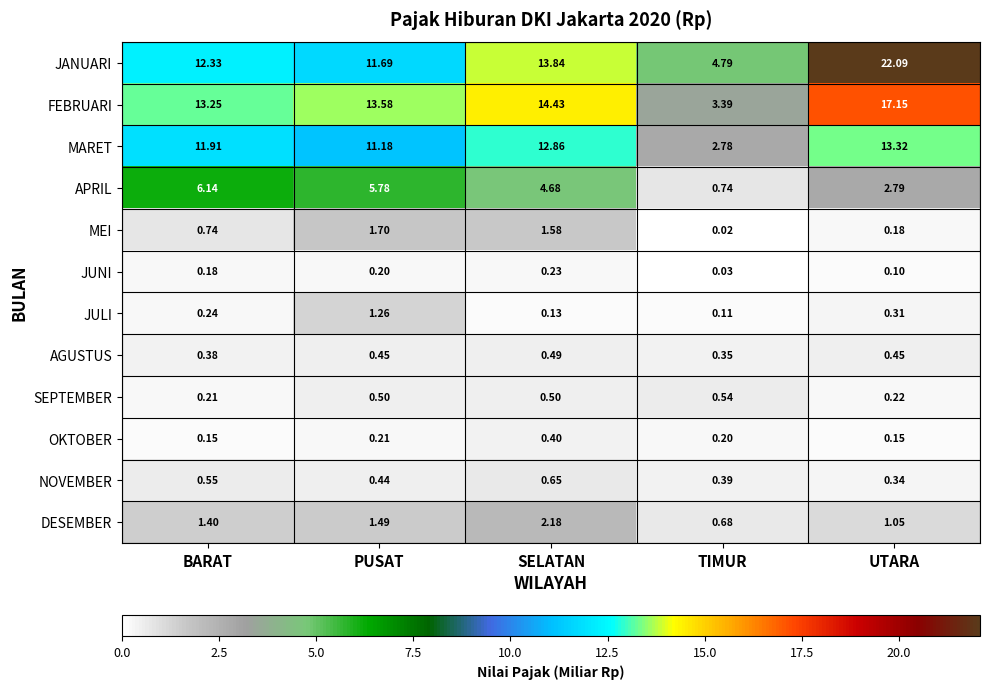

Is the value of DESEMBER at PUSAT greater than the value of MEI at TIMUR?

Yes